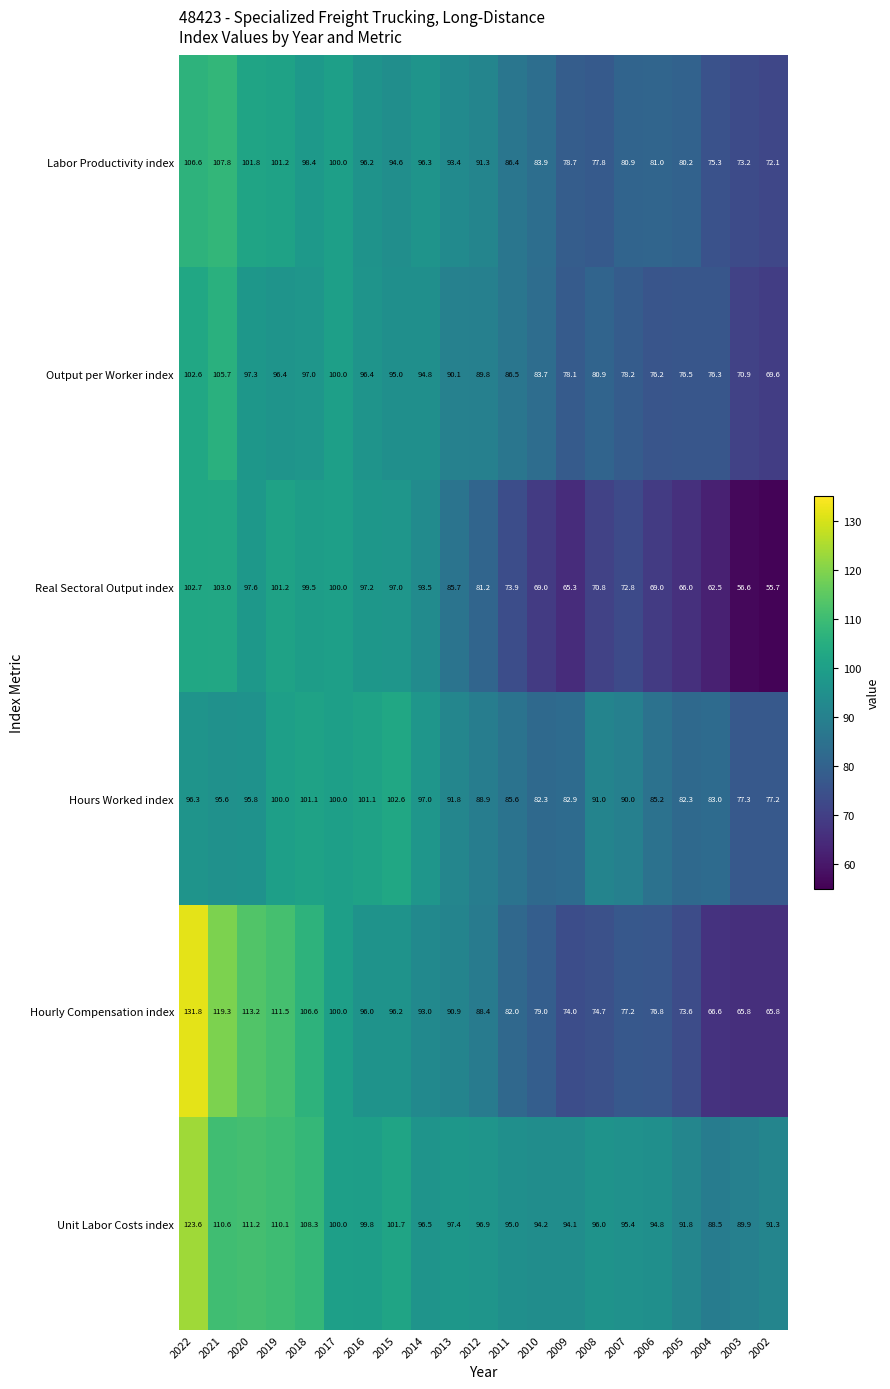

How many data points in Real Sectoral Output index are less than 81?

10